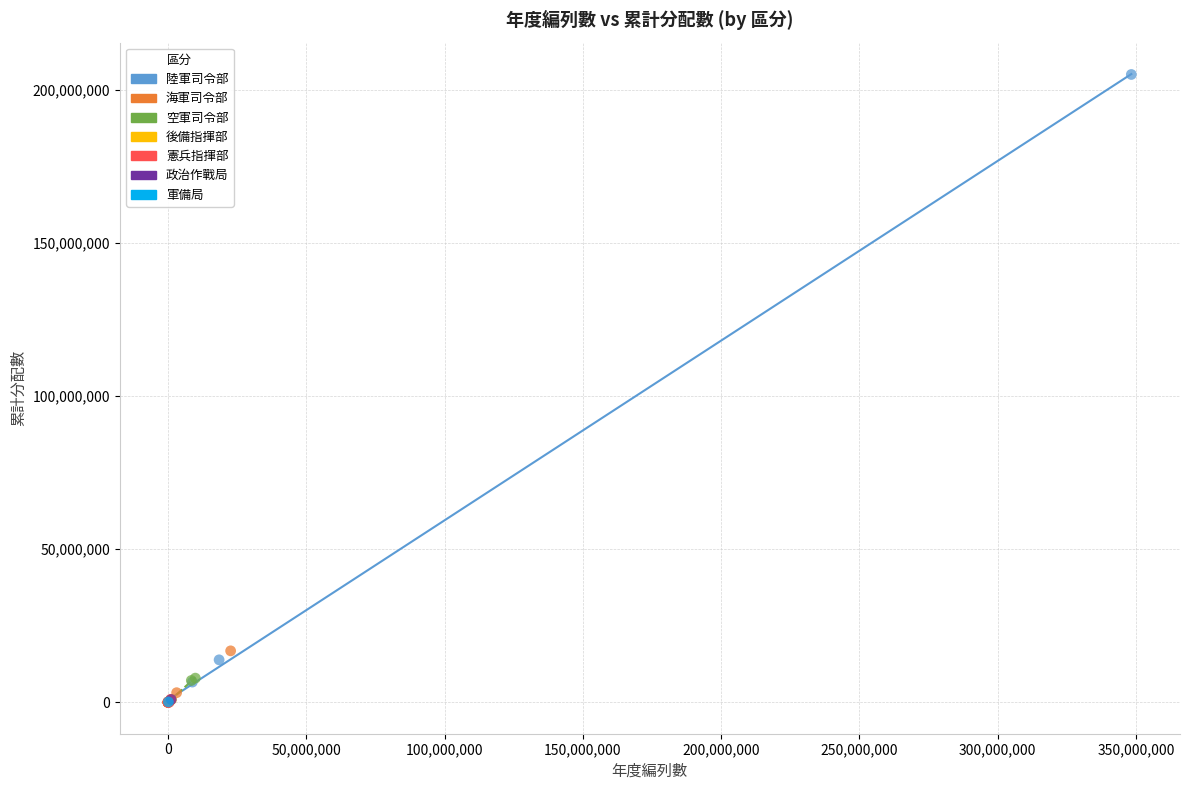

What are all the series names shown in the legend?

陸軍司令部, 海軍司令部, 空軍司令部, 後備指揮部, 憲兵指揮部, 政治作戰局, 軍備局